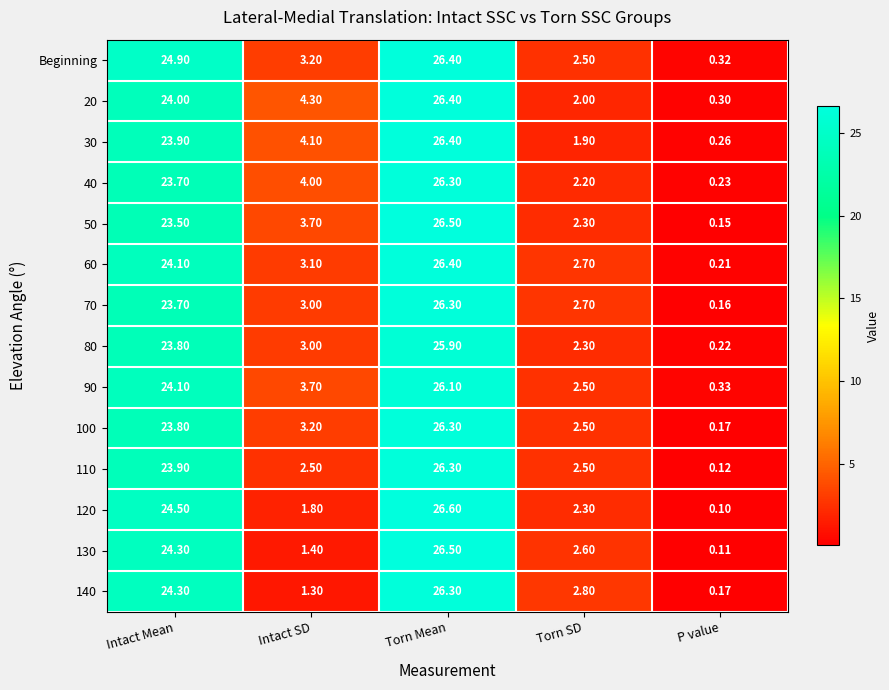

Which series has the largest total across all categories?

Beginning